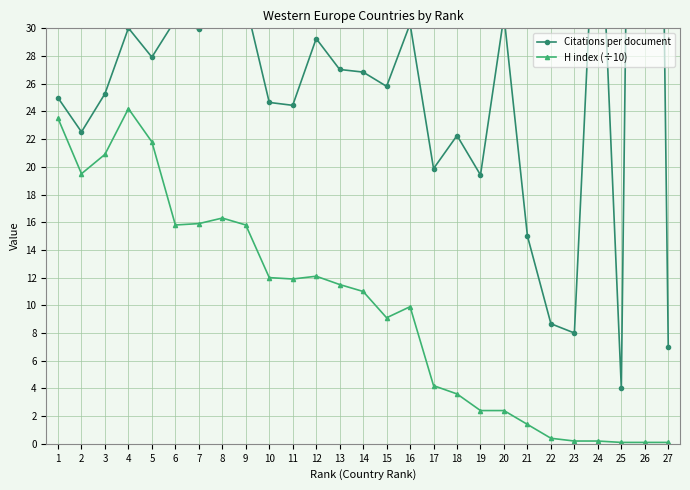

How many data points in H index (÷10) are above 11?

13